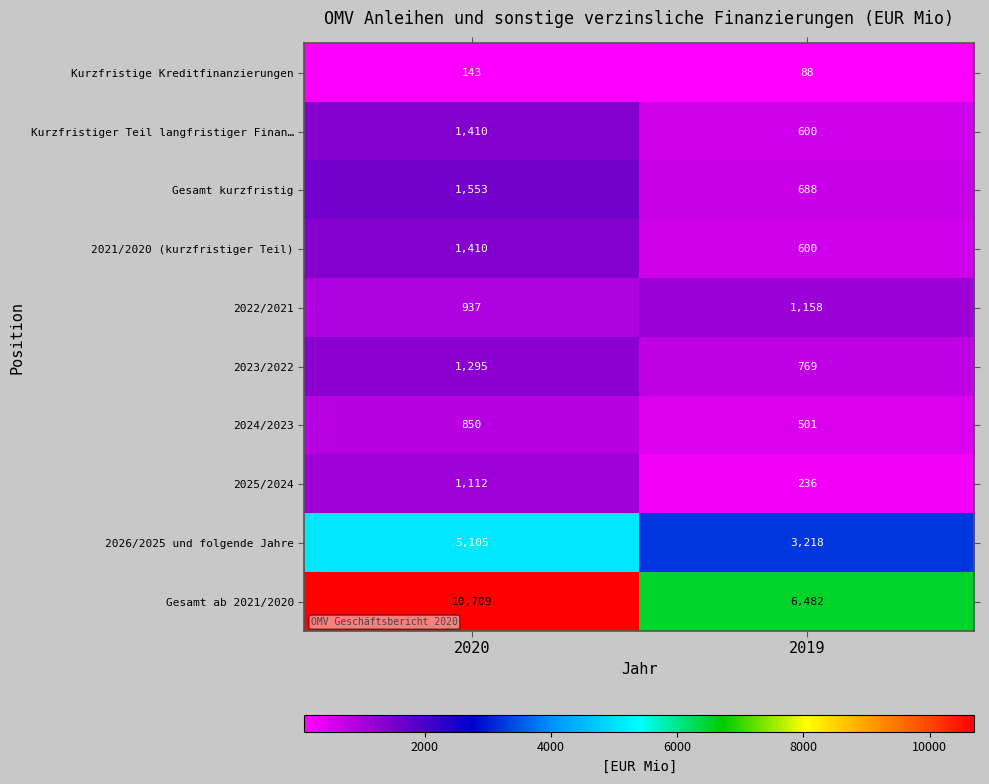

What is the average value of the 2025/2024 series?

674